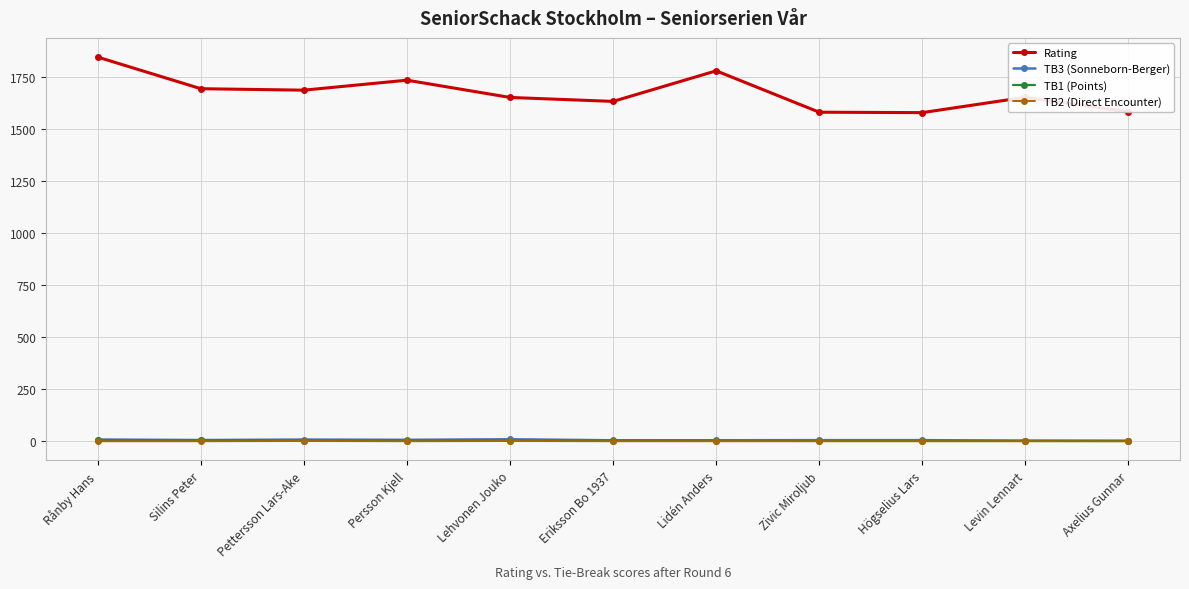

What is the label of the 6th point from the right?

Eriksson Bo 1937